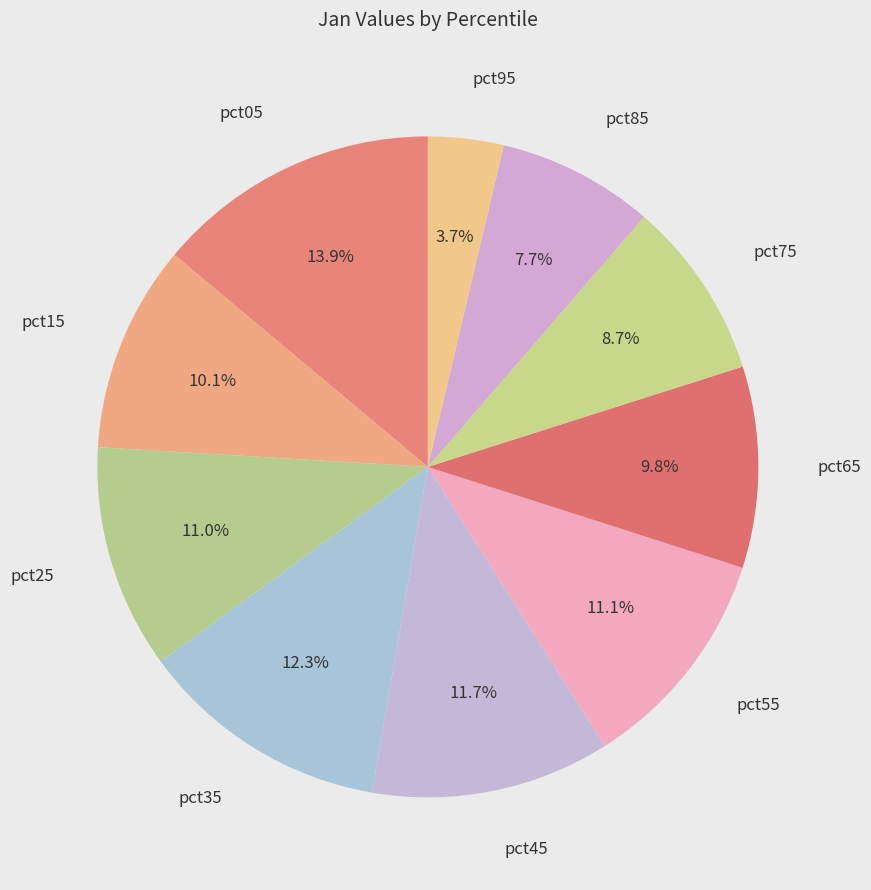

To the nearest percent, what is the difference between the largest and smallest slice percentages?

10%